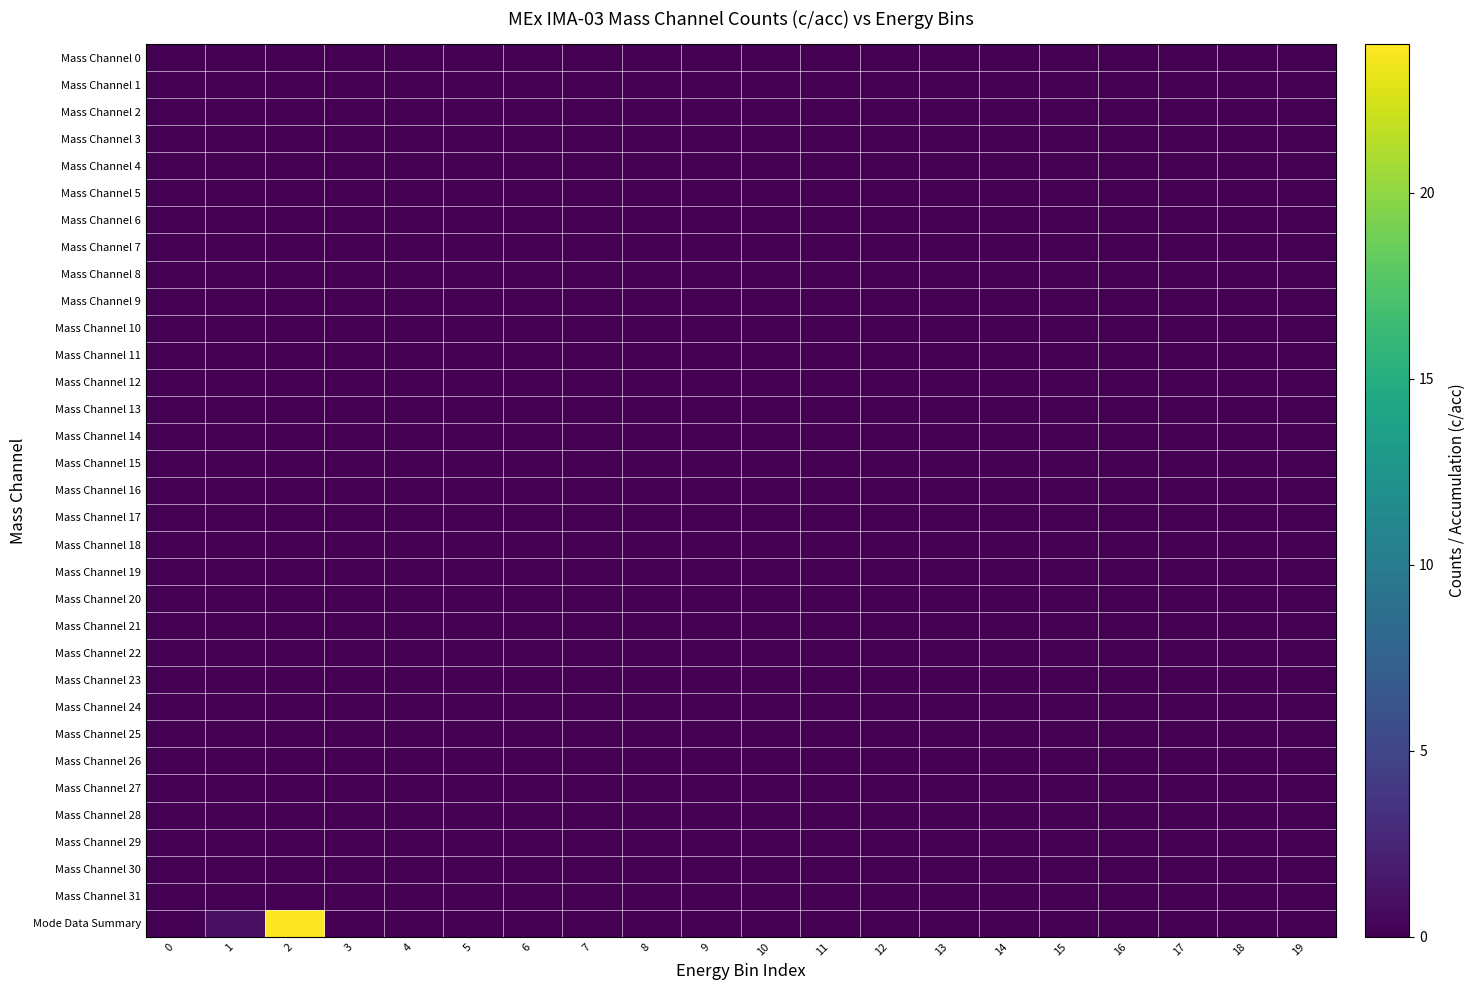

At 5, list the series in order from largest to smallest.

Mass Channel 0, Mass Channel 1, Mass Channel 2, Mass Channel 3, Mass Channel 4, Mass Channel 5, Mass Channel 6, Mass Channel 7, Mass Channel 8, Mass Channel 9, Mass Channel 10, Mass Channel 11, Mass Channel 12, Mass Channel 13, Mass Channel 14, Mass Channel 15, Mass Channel 16, Mass Channel 17, Mass Channel 18, Mass Channel 19, Mass Channel 20, Mass Channel 21, Mass Channel 22, Mass Channel 23, Mass Channel 24, Mass Channel 25, Mass Channel 26, Mass Channel 27, Mass Channel 28, Mass Channel 29, Mass Channel 30, Mass Channel 31, Mode Data Summary